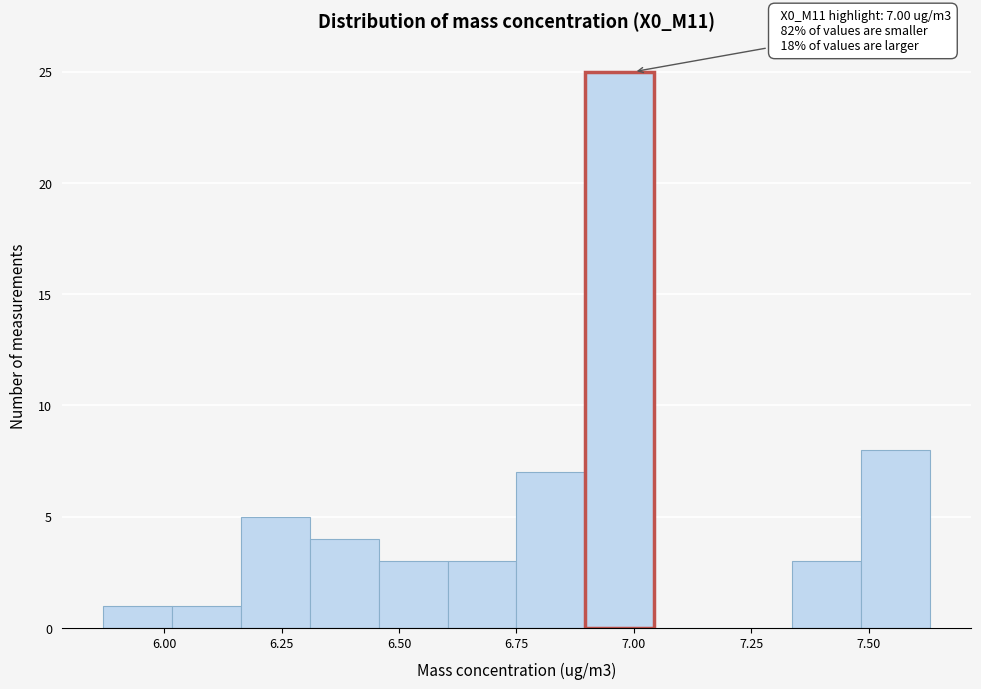

Read against the x-axis, roughly where is the centre of the tallest bar?

6.95